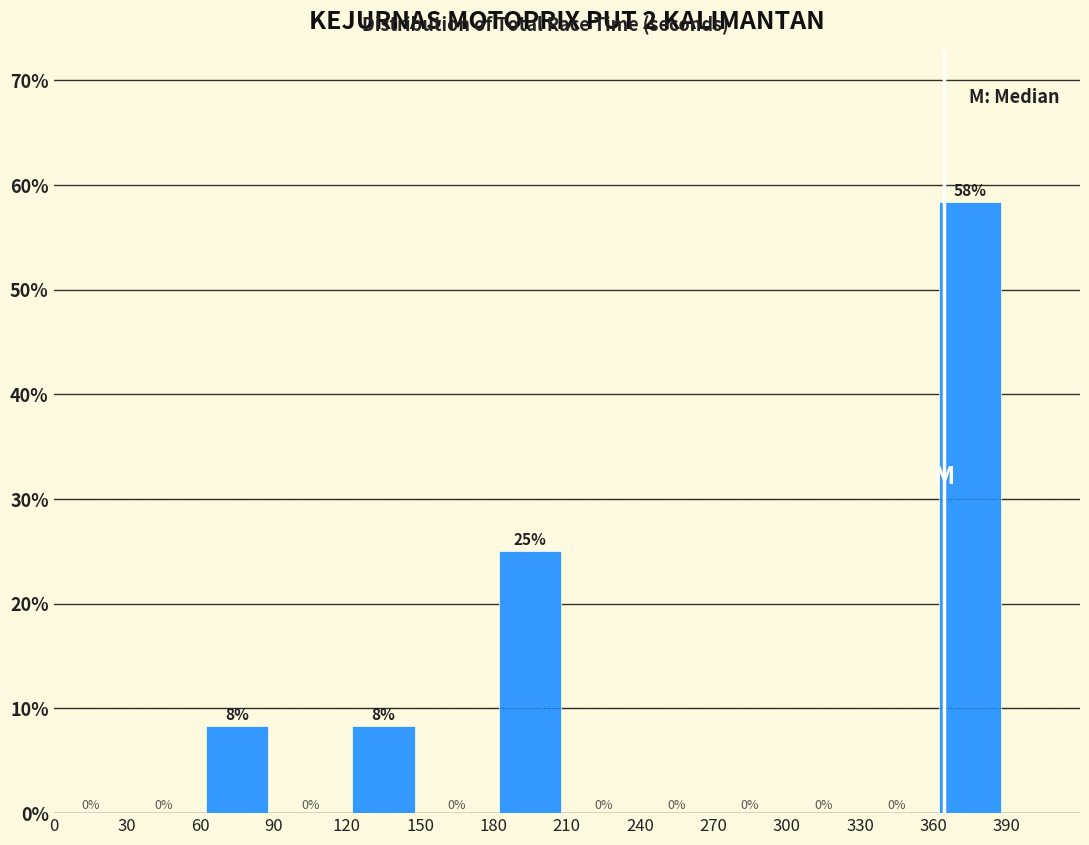

Which range on the x-axis has the tallest bar?

360 to 390